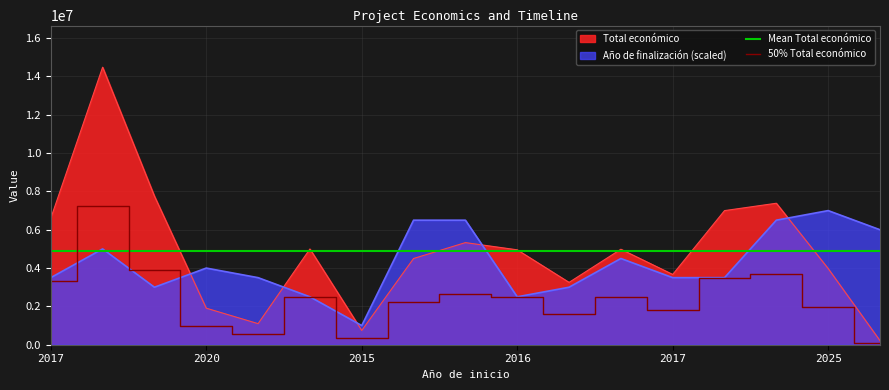

What is the label of the 6th point from the right?

2020